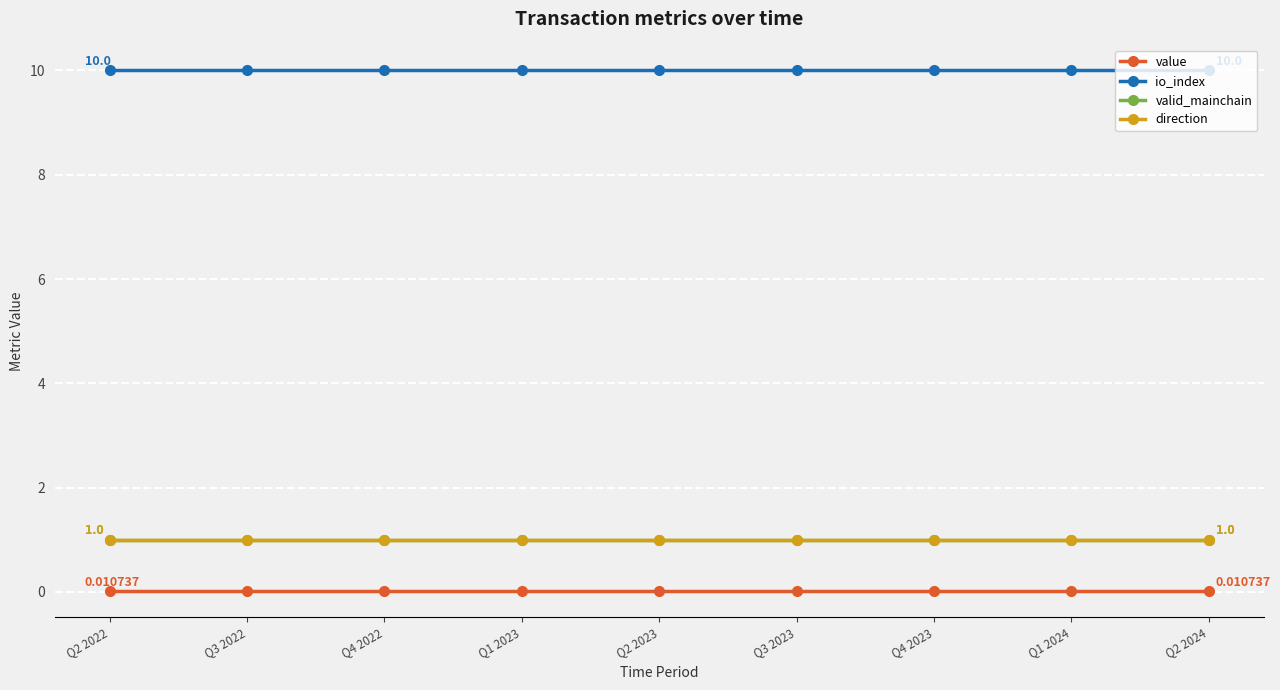

Does the chart display data point markers on the line(s)?

Yes